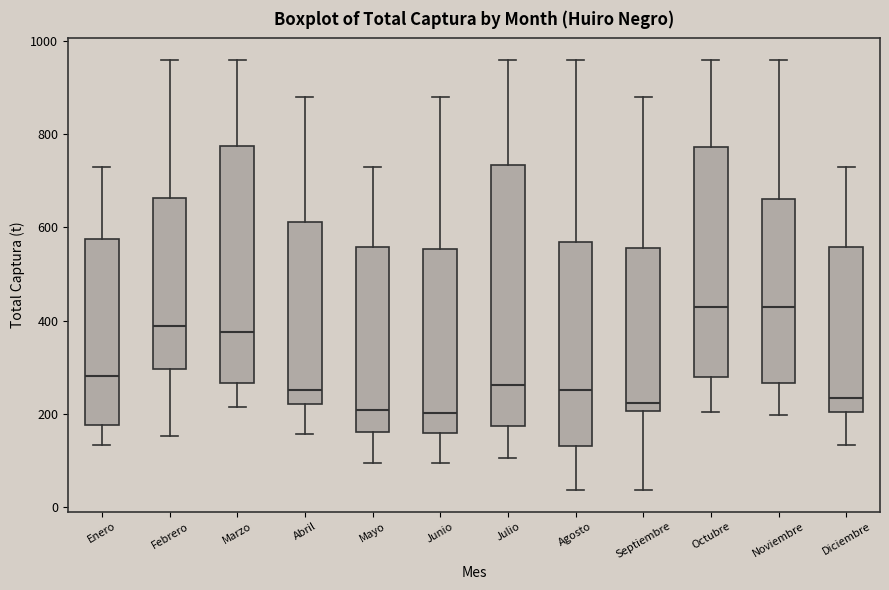

Reading left to right, transcribe this box plot: for each box, give where its median line is, the range the box spans, and where its two whiskers end, as read against the y-axis. The values are not printed on the chart, so give them approximately, as read against the axis.

Enero: median 280, box 180 to 580, whiskers 140 to 740
Febrero: median 380, box 300 to 660, whiskers 160 to 960
Marzo: median 380, box 260 to 780, whiskers 220 to 960
Abril: median 260, box 220 to 620, whiskers 160 to 880
Mayo: median 200, box 160 to 560, whiskers 100 to 740
Junio: median 200, box 160 to 560, whiskers 100 to 880
Julio: median 260, box 180 to 740, whiskers 100 to 960
Agosto: median 260, box 140 to 560, whiskers 40 to 960
Septiembre: median 220, box 200 to 560, whiskers 40 to 880
Octubre: median 420, box 280 to 780, whiskers 200 to 960
Noviembre: median 420, box 260 to 660, whiskers 200 to 960
Diciembre: median 240, box 200 to 560, whiskers 140 to 740